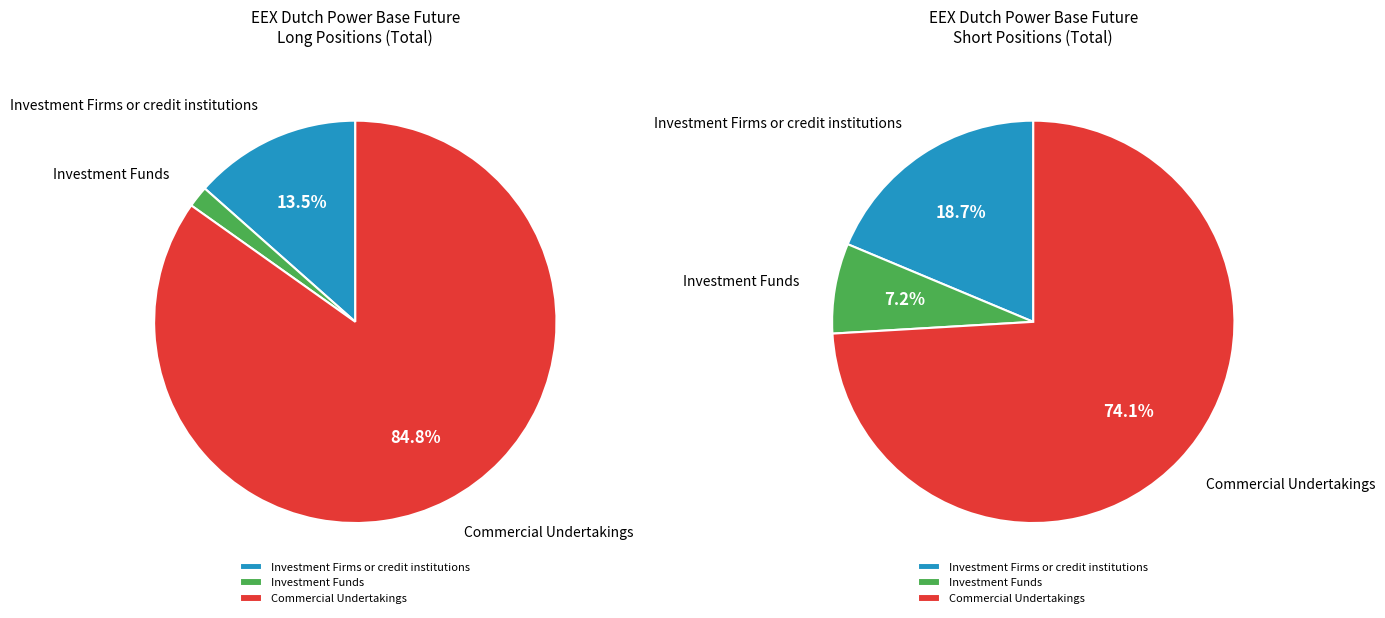

What percentage is the Commercial Undertakings slice, to the nearest percent?

74%